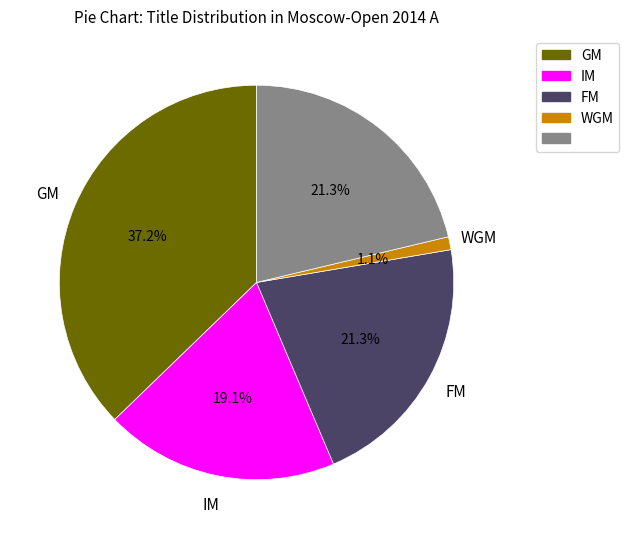

Does any single category account for the majority?

No